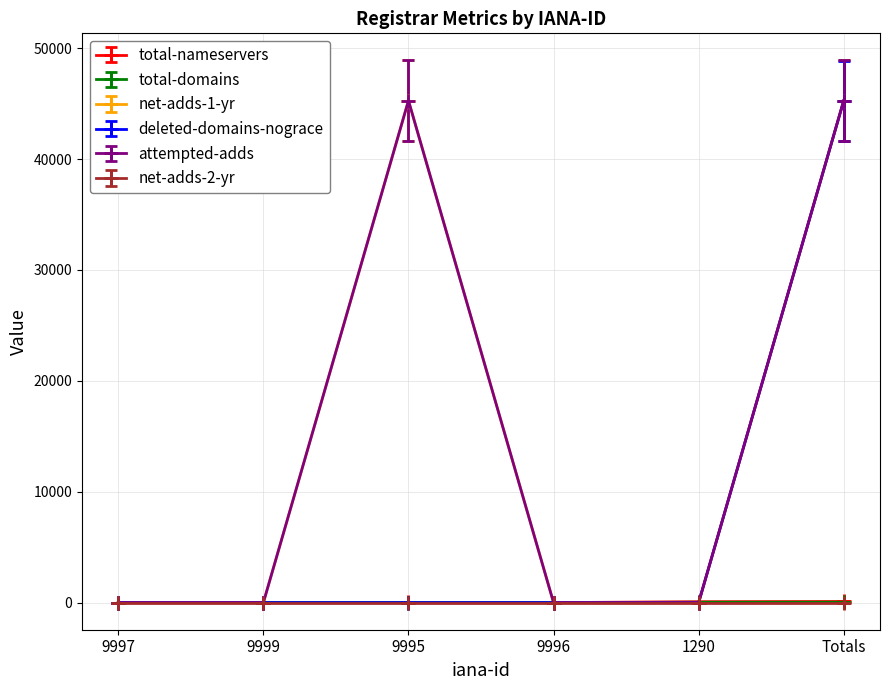

Does the chart have visible grid lines?

Yes